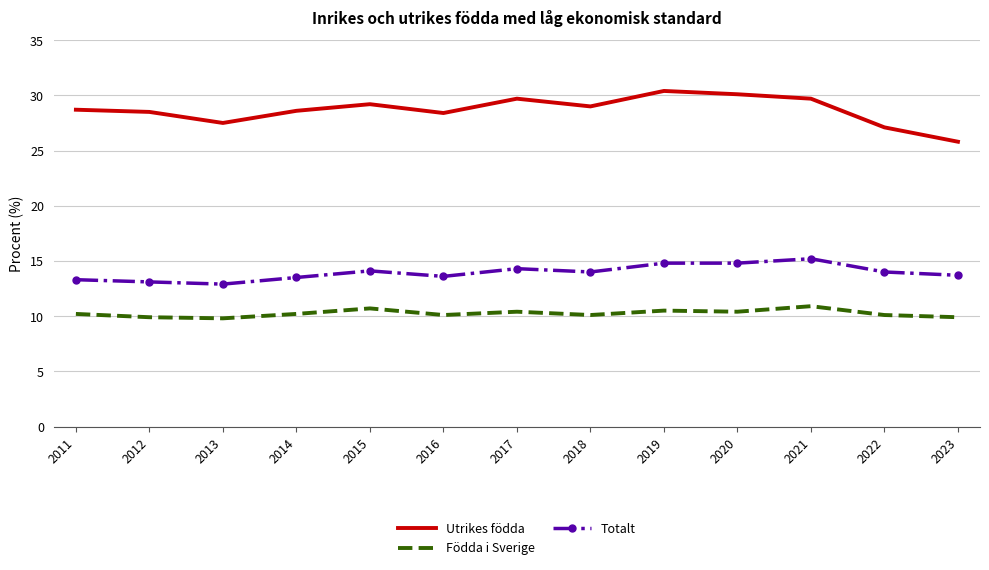

What is the highest value of the Totalt series?

15.2